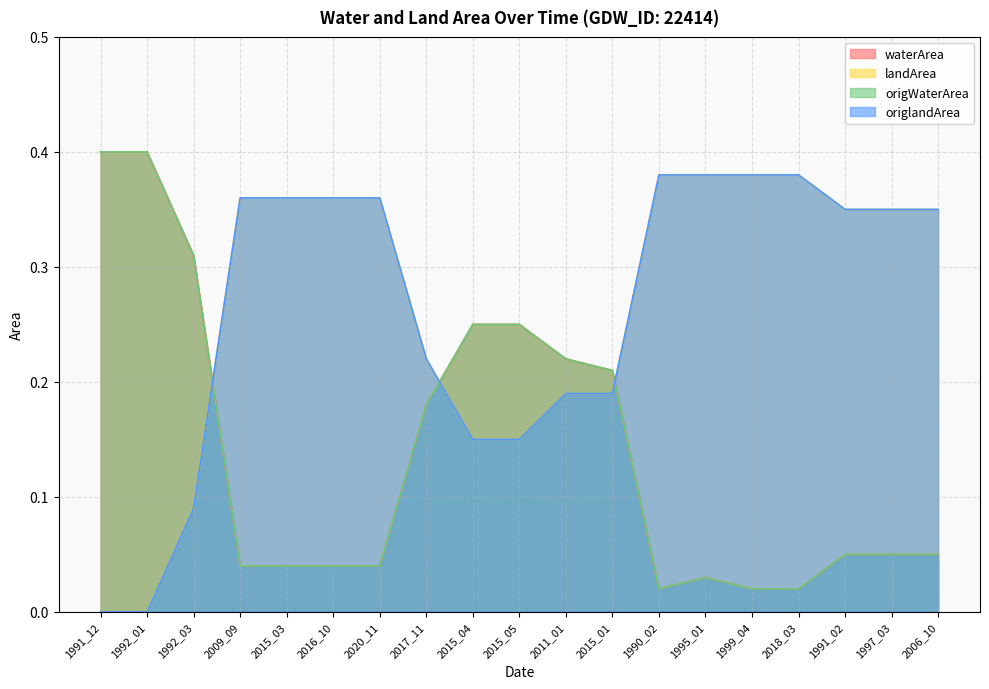

What are all the series names shown in the legend?

waterArea, landArea, origWaterArea, origlandArea